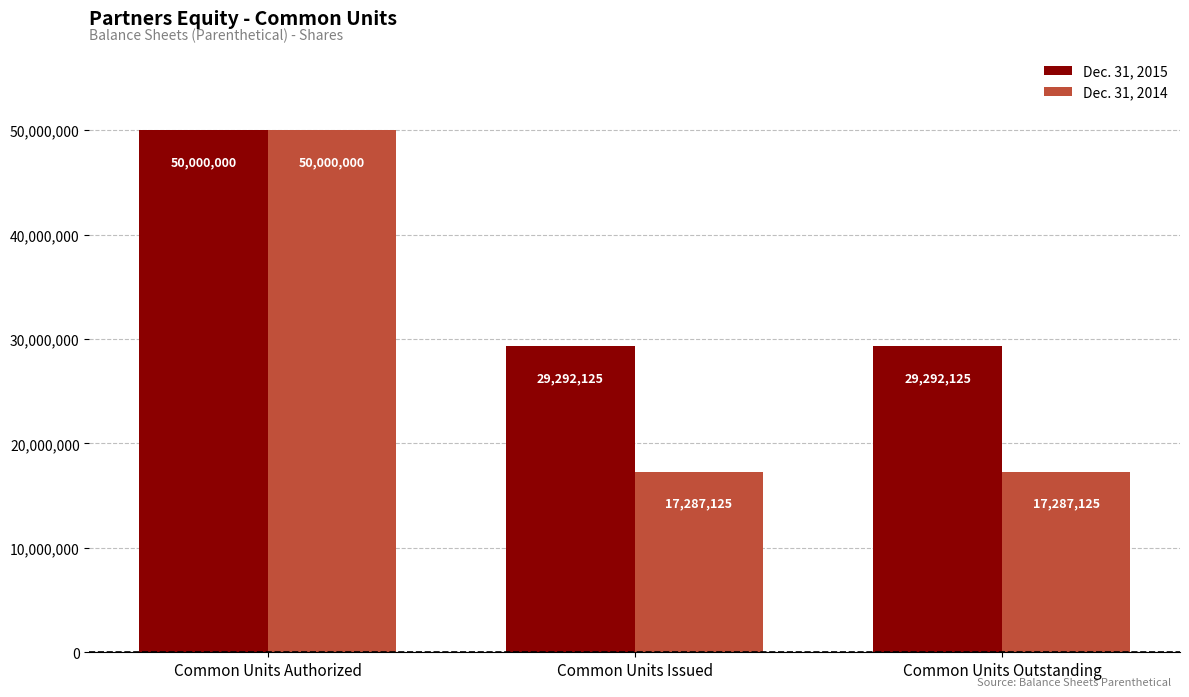

How many bars are there in each group?

2